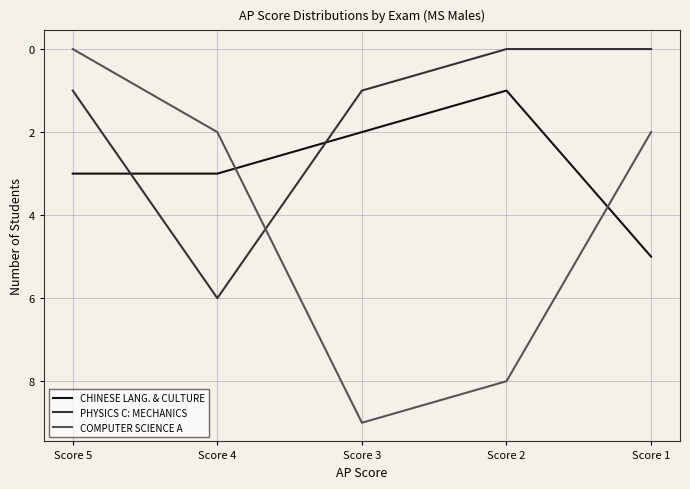

Which category has the highest value in the CHINESE LANG. & CULTURE series?

Score 1